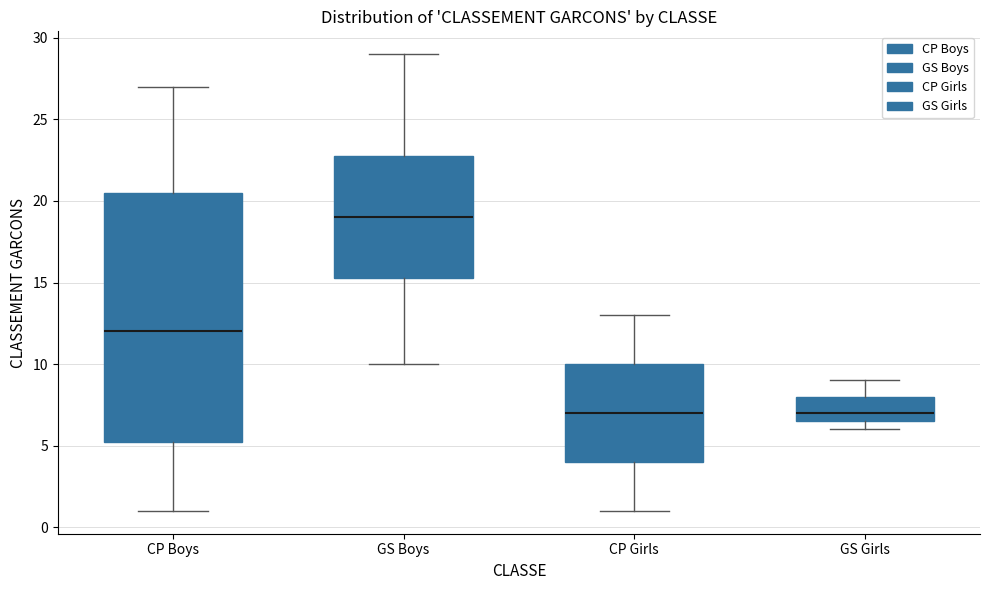

Reading left to right, transcribe this box plot: for each box, give where its median line is, the range the box spans, and where its two whiskers end, as read against the y-axis. The values are not printed on the chart, so give them approximately, as read against the axis.

CP Boys: median 12.0, box 5.5 to 20.5, whiskers 1.0 to 27.0
GS Boys: median 19.0, box 15.5 to 23.0, whiskers 10.0 to 29.0
CP Girls: median 7.0, box 4.0 to 10.0, whiskers 1.0 to 13.0
GS Girls: median 7.0, box 6.5 to 8.0, whiskers 6.0 to 9.0